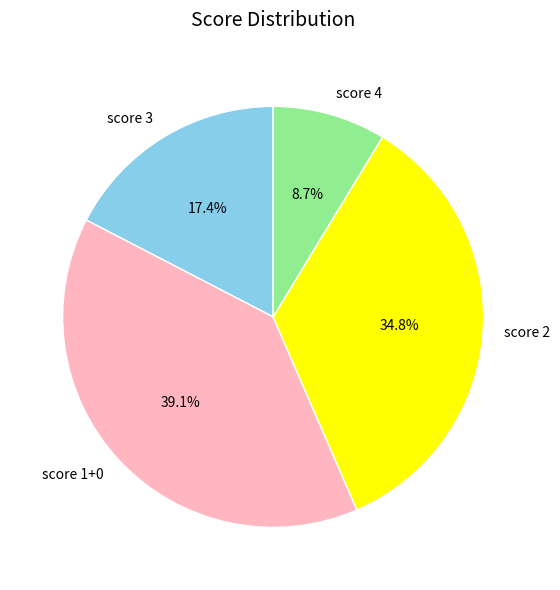

Between score 4 and score 1+0, which is larger?

score 1+0